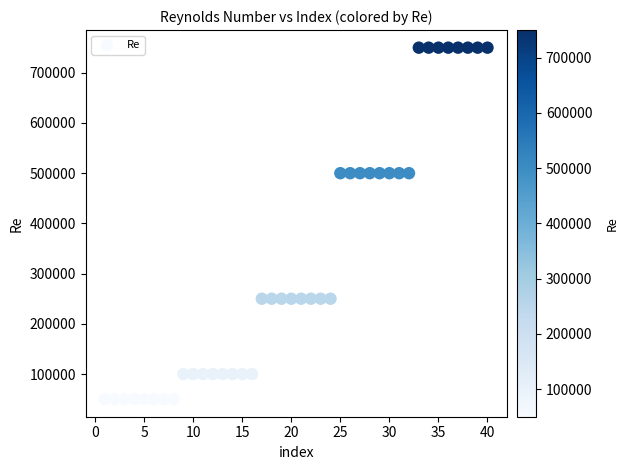

What is the range of Y values (max minus min)?

700000